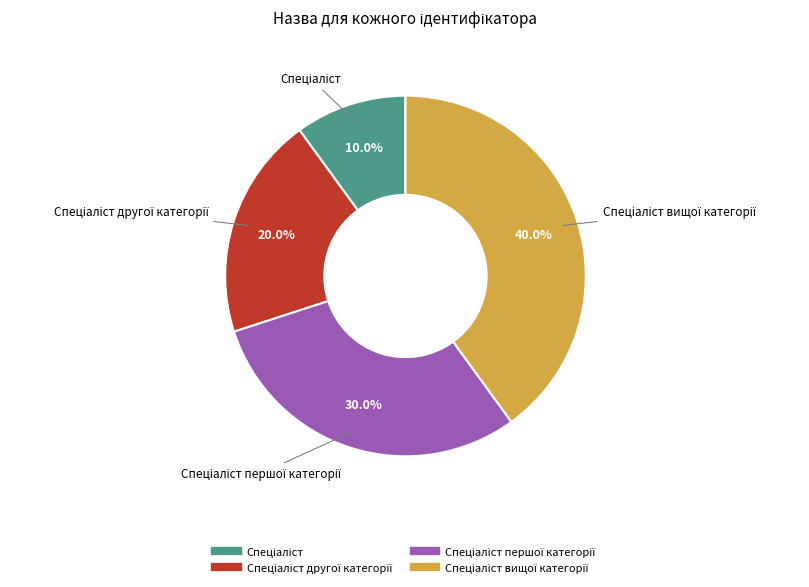

How many segments does this pie chart have?

4